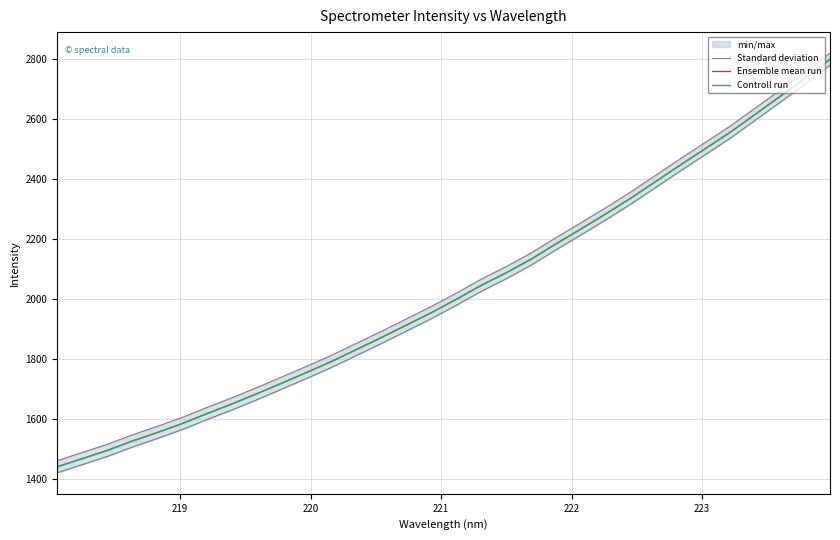

Rank the series by their maximum value, from lowest to highest.

Controll run, Ensemble mean run, Standard deviation